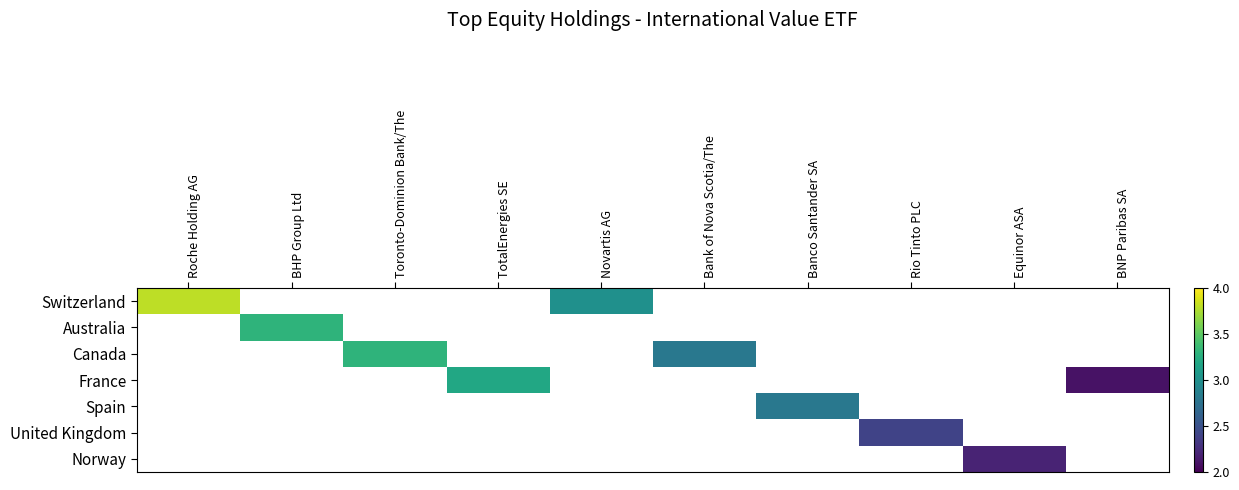

Between Rio Tinto PLC and BHP Group Ltd, which is larger?

BHP Group Ltd